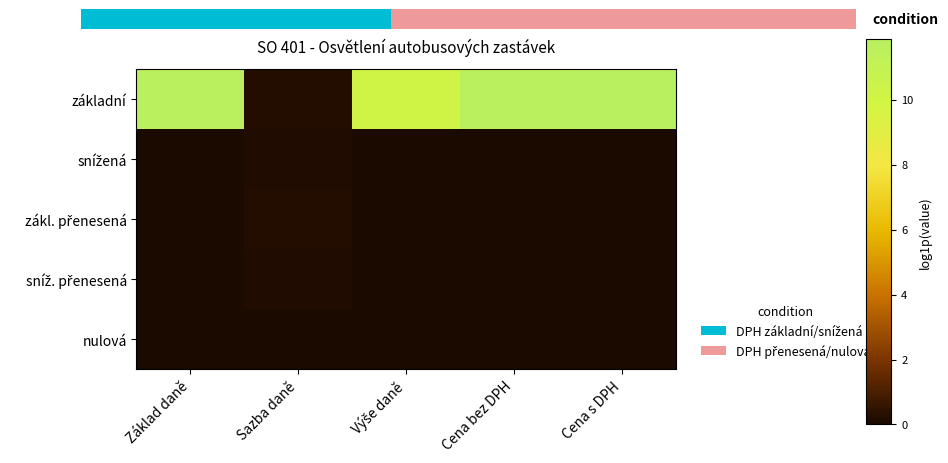

The value of sníž. přenesená at Sazba daně is 0.1. True or false?

True